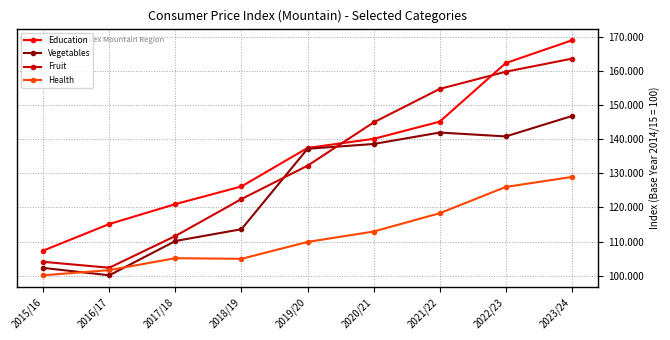

True or false: Health and Fruit intersect in this chart.

False